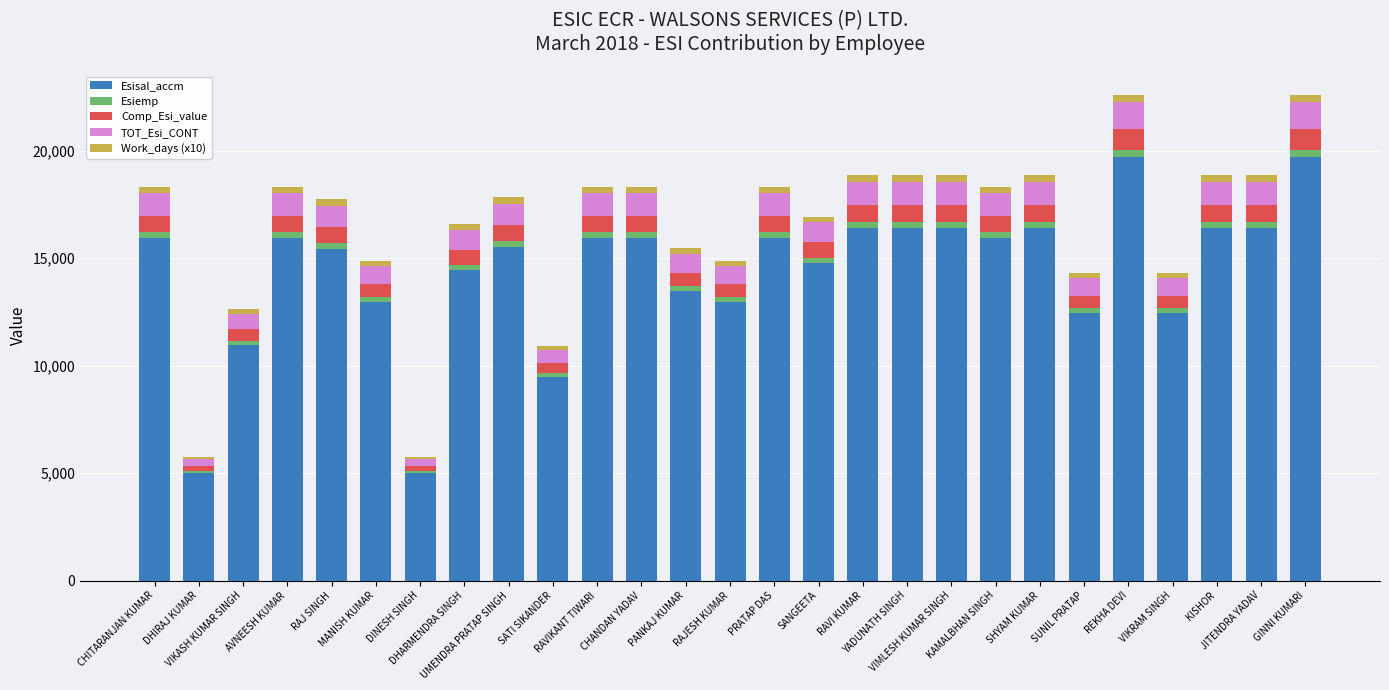

What is the minimum value for Esisal_accm?

4998.0